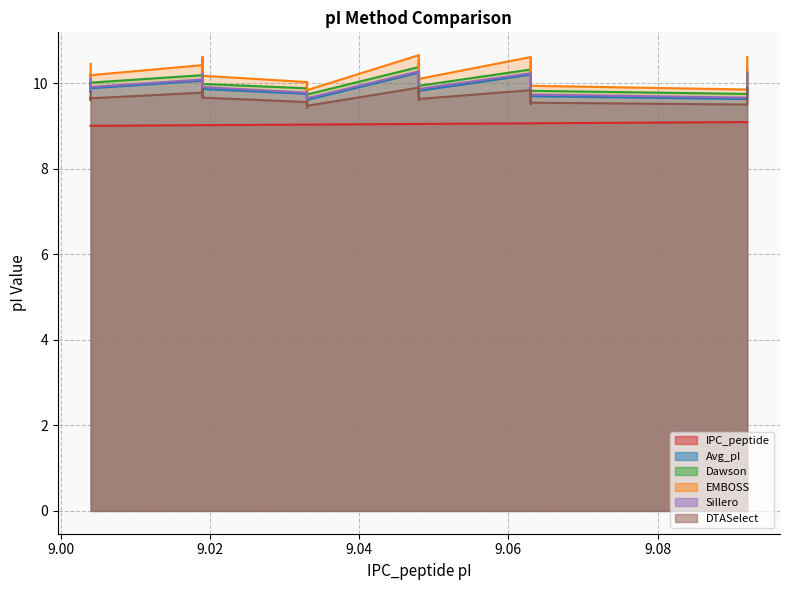

Reading right to left, extract all data points from this chart.

IPC_peptide: 9.092=9.1	9.092=9.1	9.092=9.1	9.063=9.1	9.063=9.1	9.063=9.1	9.063=9.1	9.063=9.1	9.063=9.1	9.048=9.0	9.048=9.0	9.048=9.0	9.048=9.0	9.048=9.0	9.048=9.0	9.048=9.0	9.048=9.0	9.048=9.0	9.048=9.0	9.048=9.0	9.048=9.0	9.048=9.0	9.048=9.0	9.033=9.0	9.033=9.0	9.033=9.0	9.033=9.0	9.033=9.0	9.033=9.0	9.033=9.0	9.019=9.0	9.019=9.0	9.019=9.0	9.019=9.0	9.004=9.0	9.004=9.0	9.004=9.0	9.004=9.0
Avg_pI: 9.092=10.2	9.092=9.9	9.092=9.6	9.063=9.7	9.063=10.2	9.063=9.7	9.063=9.8	9.063=9.8	9.063=10.2	9.048=9.8	9.048=9.9	9.048=10.0	9.048=10.1	9.048=10.0	9.048=10.1	9.048=10.0	9.048=10.2	9.048=10.0	9.048=9.9	9.048=9.8	9.048=9.8	9.048=9.9	9.048=10.2	9.033=9.6	9.033=9.7	9.033=9.6	9.033=9.8	9.033=9.6	9.033=9.6	9.033=9.8	9.019=9.9	9.019=10.2	9.019=9.9	9.019=10.1	9.004=9.9	9.004=9.9	9.004=9.8	9.004=10.1
Dawson: 9.092=10.3	9.092=10.1	9.092=9.8	9.063=9.8	9.063=10.3	9.063=9.8	9.063=9.9	9.063=9.9	9.063=10.3	9.048=9.9	9.048=10.1	9.048=10.1	9.048=10.2	9.048=10.1	9.048=10.2	9.048=10.1	9.048=10.3	9.048=10.1	9.048=10.0	9.048=9.9	9.048=9.9	9.048=10.0	9.048=10.4	9.033=9.7	9.033=9.9	9.033=9.8	9.033=9.9	9.033=9.7	9.033=9.8	9.033=9.9	9.019=10.0	9.019=10.3	9.019=10.0	9.019=10.2	9.004=10.0	9.004=10.0	9.004=9.9	9.004=10.2
EMBOSS: 9.092=10.6	9.092=10.2	9.092=9.9	9.063=9.9	9.063=10.6	9.063=9.9	9.063=10.1	9.063=10.1	9.063=10.6	9.048=10.1	9.048=10.3	9.048=10.4	9.048=10.5	9.048=10.4	9.048=10.5	9.048=10.3	9.048=10.6	9.048=10.3	9.048=10.2	9.048=10.0	9.048=10.1	9.048=10.1	9.048=10.7	9.033=9.8	9.033=10.0	9.033=9.9	9.033=10.0	9.033=9.8	9.033=9.9	9.033=10.0	9.019=10.2	9.019=10.6	9.019=10.2	9.019=10.4	9.004=10.2	9.004=10.2	9.004=10.1	9.004=10.5
Sillero: 9.092=10.2	9.092=10.0	9.092=9.7	9.063=9.7	9.063=10.2	9.063=9.7	9.063=9.9	9.063=9.9	9.063=10.2	9.048=9.9	9.048=10.0	9.048=10.0	9.048=10.1	9.048=10.1	9.048=10.1	9.048=10.0	9.048=10.2	9.048=10.0	9.048=9.9	9.048=9.8	9.048=9.8	9.048=9.9	9.048=10.3	9.033=9.6	9.033=9.8	9.033=9.7	9.033=9.8	9.033=9.6	9.033=9.7	9.033=9.8	9.019=9.9	9.019=10.2	9.019=9.9	9.019=10.1	9.004=9.9	9.004=9.9	9.004=9.8	9.004=10.1
DTASelect: 9.092=9.9	9.092=9.7	9.092=9.5	9.063=9.5	9.063=9.8	9.063=9.5	9.063=9.6	9.063=9.6	9.063=9.8	9.048=9.6	9.048=9.7	9.048=9.8	9.048=9.8	9.048=9.8	9.048=9.8	9.048=9.8	9.048=9.9	9.048=9.8	9.048=9.6	9.048=9.6	9.048=9.6	9.048=9.6	9.048=9.9	9.033=9.5	9.033=9.6	9.033=9.5	9.033=9.6	9.033=9.4	9.033=9.5	9.033=9.6	9.019=9.7	9.019=9.9	9.019=9.7	9.019=9.8	9.004=9.6	9.004=9.7	9.004=9.6	9.004=9.8